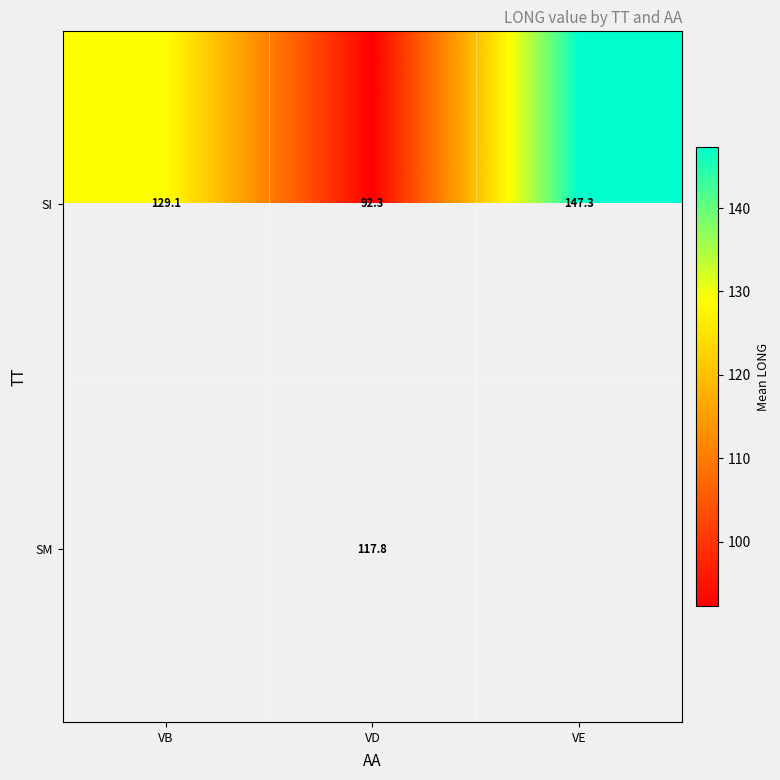

How many data points in SI are less than 129?

1